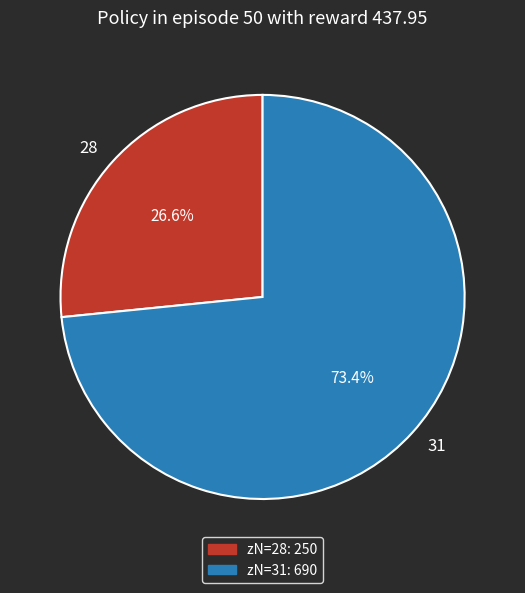

Is there a majority slice in this chart?

Yes